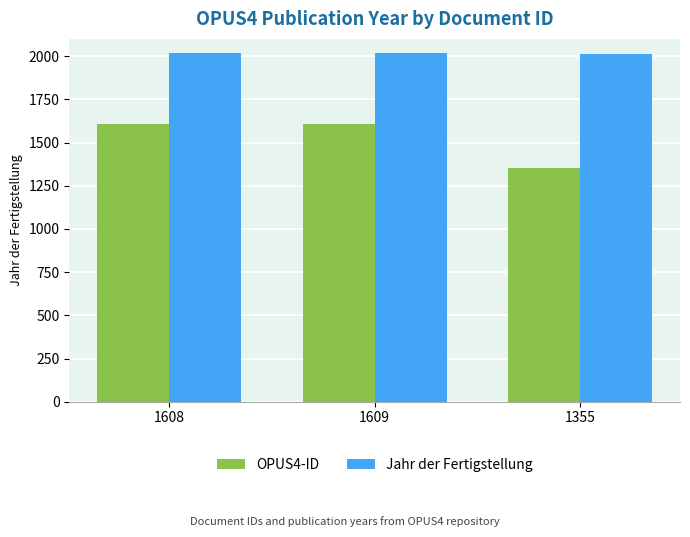

At 1355, list the series in order from largest to smallest.

Jahr der Fertigstellung, OPUS4-ID